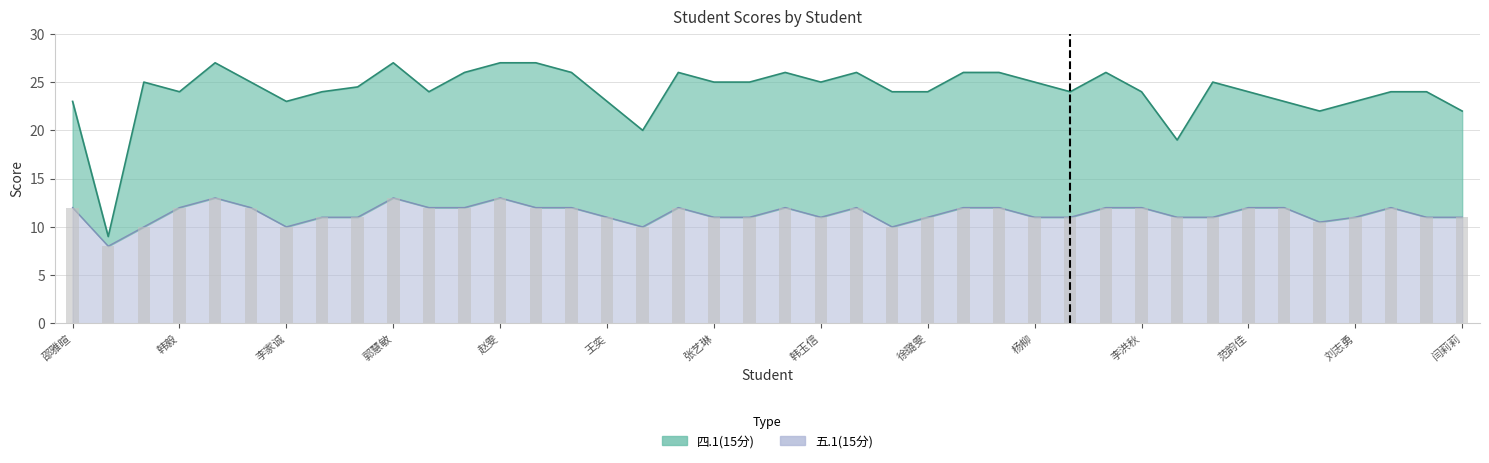

How many values are between 11 and 12?

31